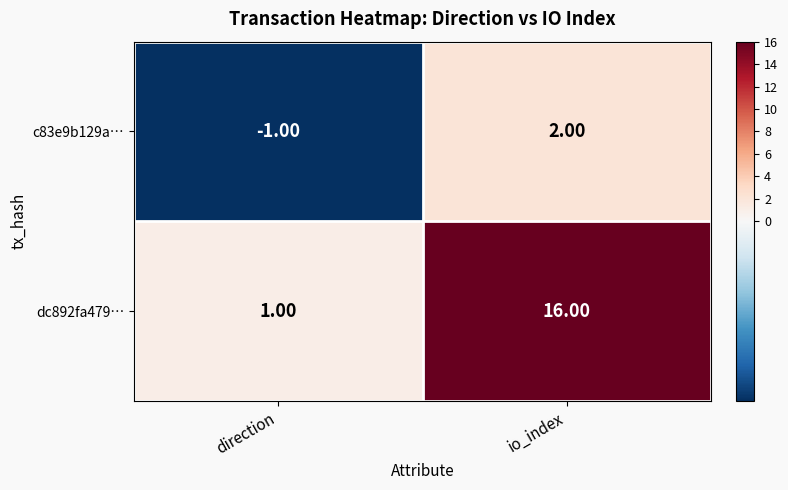

Where is c83e9b129a… nearest to the value 0?

direction